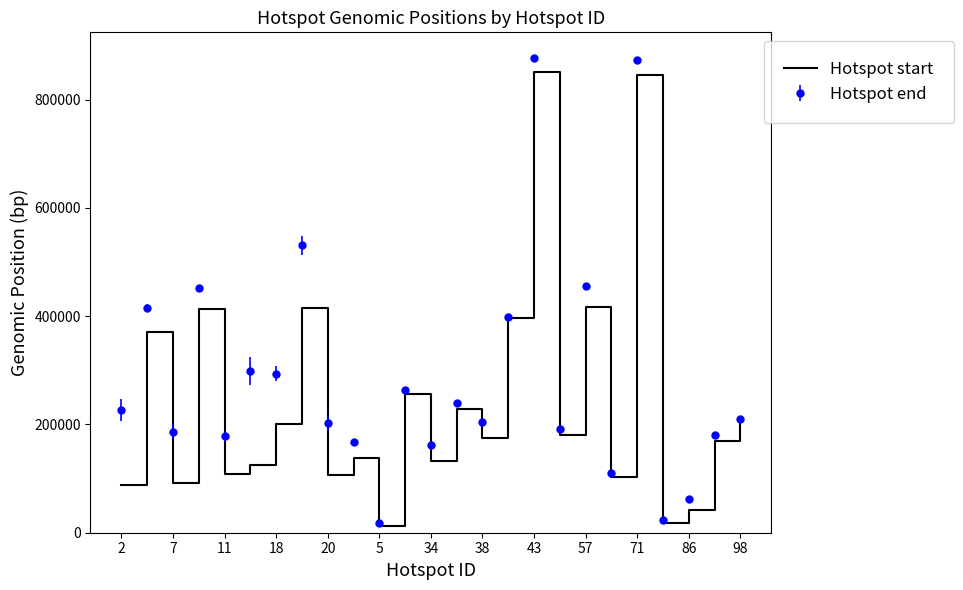

Which series has the largest total across all categories?

Hotspot end